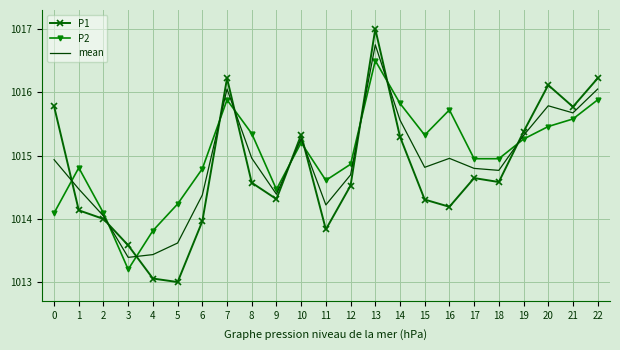

What value does the P1 series have at 1?

1014.1